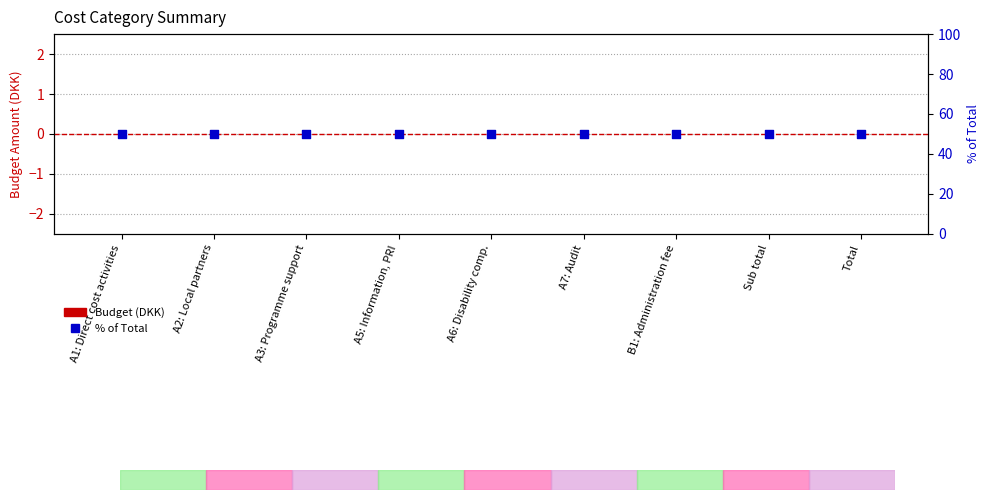

Is the value of Budget (DKK) at A6: Disability comp. greater than the value of % of Total at A7: Audit?

No